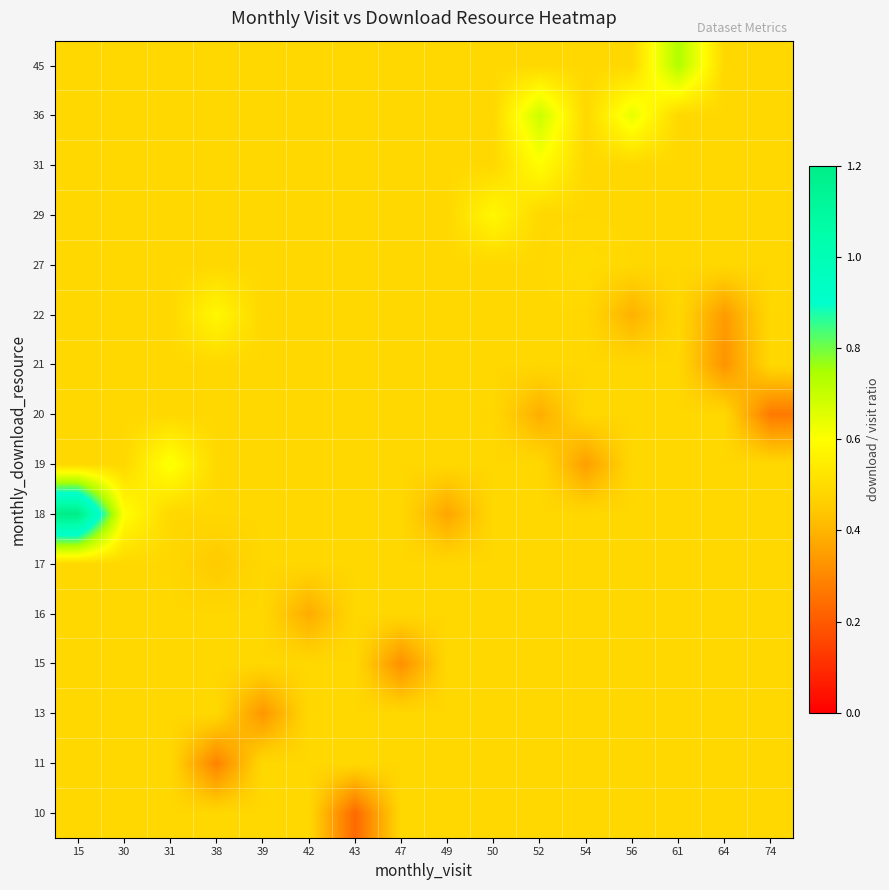

What is the difference between the highest and lowest values at 49?

0.1